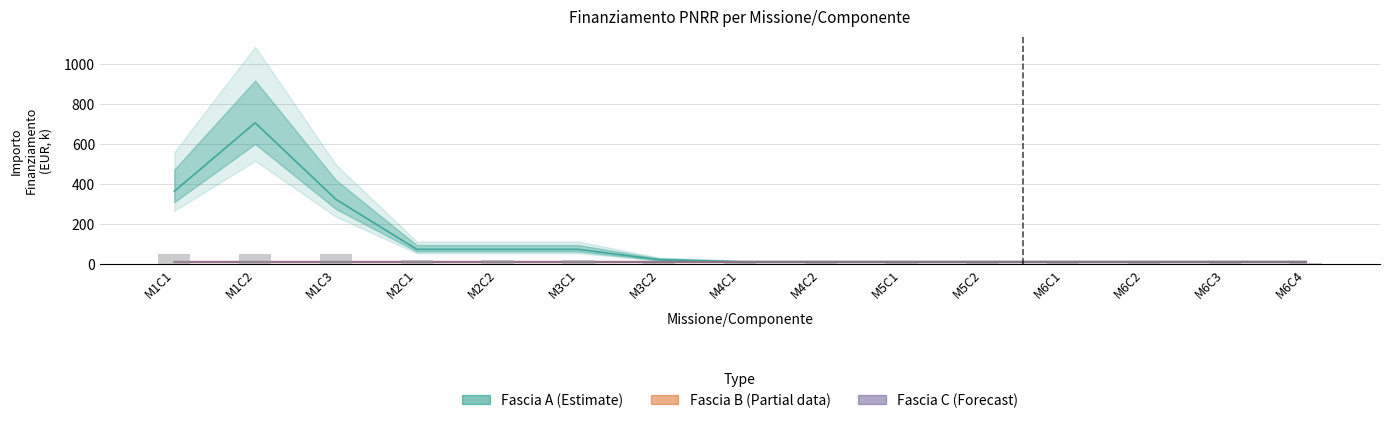

Reading left to right, transcribe all the data shown in this chart.

Fascia A (Estimate): 362.2	704.4	322.0	71.9	71.9	71.9	20.3	10.2	10.2	10.2	10.2	10.2	10.2	10.2	10.2
Fascia B (Partial): 10.2	10.2	10.2	10.2	10.2	10.2	10.2	10.2	10.2	10.2	10.2	10.2	10.2	10.2	10.2
Fascia C (Forecast): 10.2	10.2	10.2	10.2	10.2	10.2	10.2	10.2	10.2	10.2	10.2	10.2	10.2	10.2	10.2